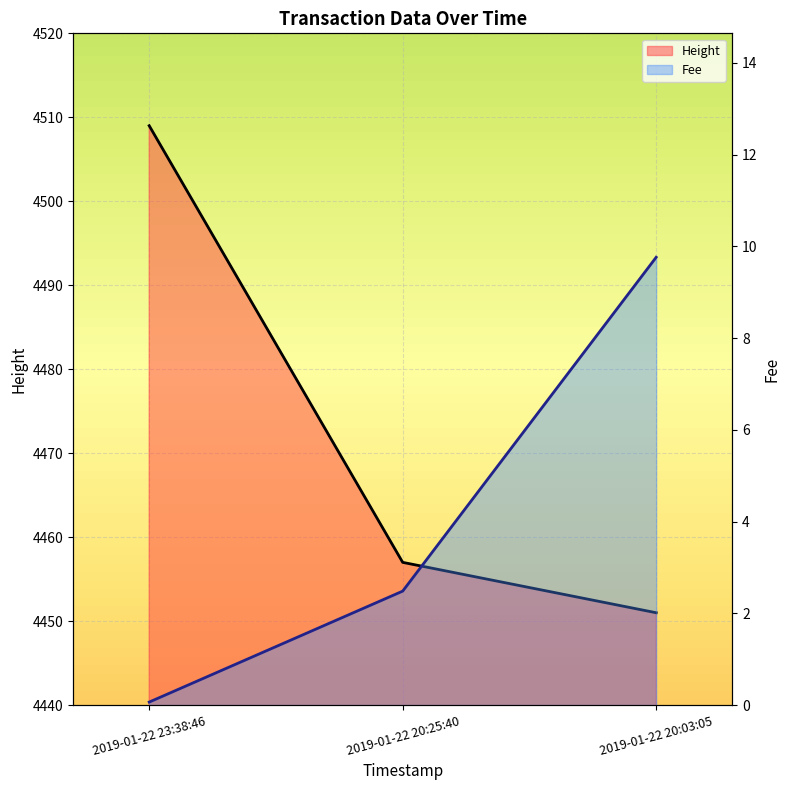

Does the chart display data point markers on the line(s)?

No